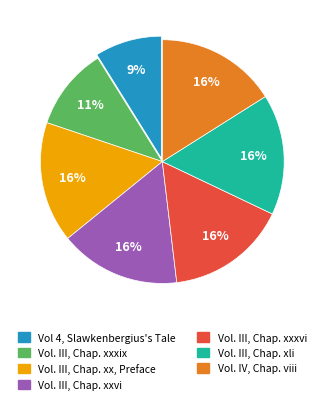

Is the sum of Vol 4, Slawkenbergius's Tale and Vol. III, Chap. xxxvi greater than half?

No